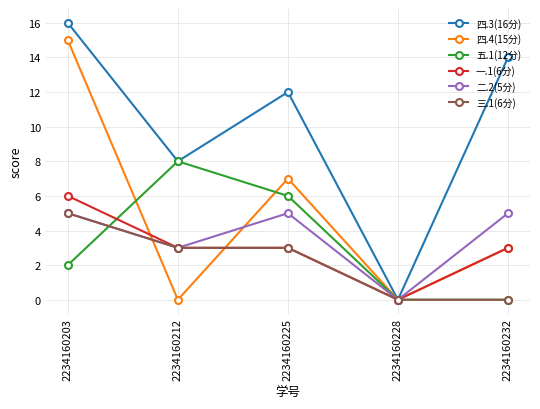

Which label corresponds to the largest value in the chart?

2234160203